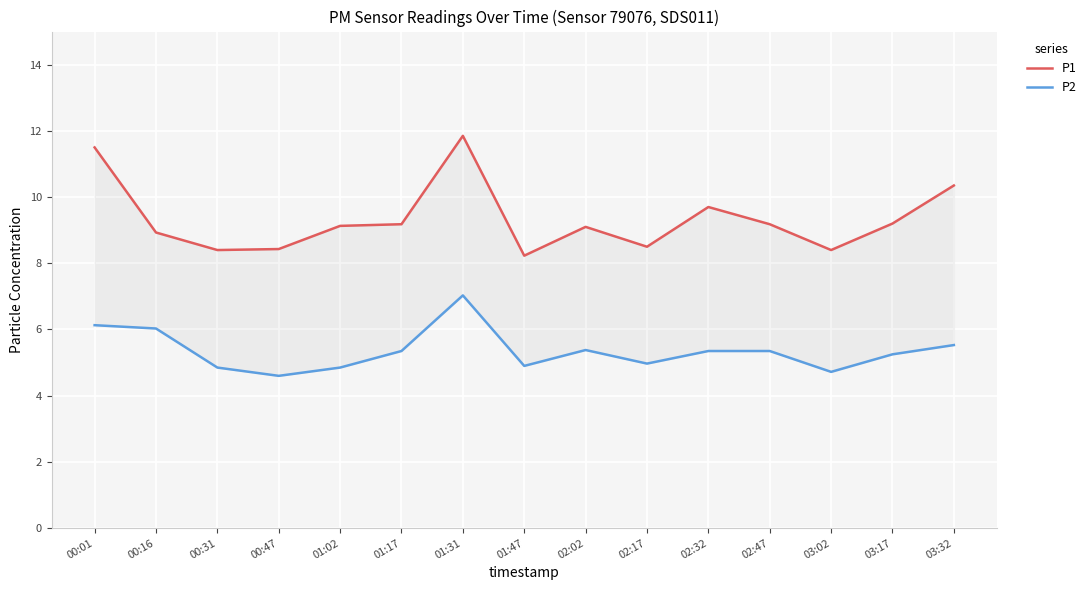

What is the difference between the maximum and minimum values in the P1 series?

3.6